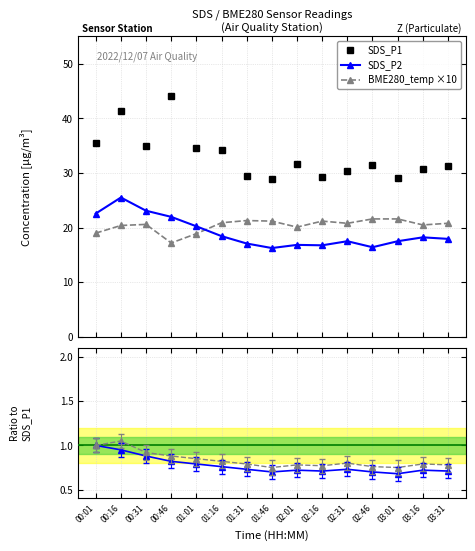

Rank the series at 01:46 from lowest to highest value.

SDS_P2 / SDS_P1, BME / SDS_P1, SDS_P2, BME280_temp ×10, SDS_P1